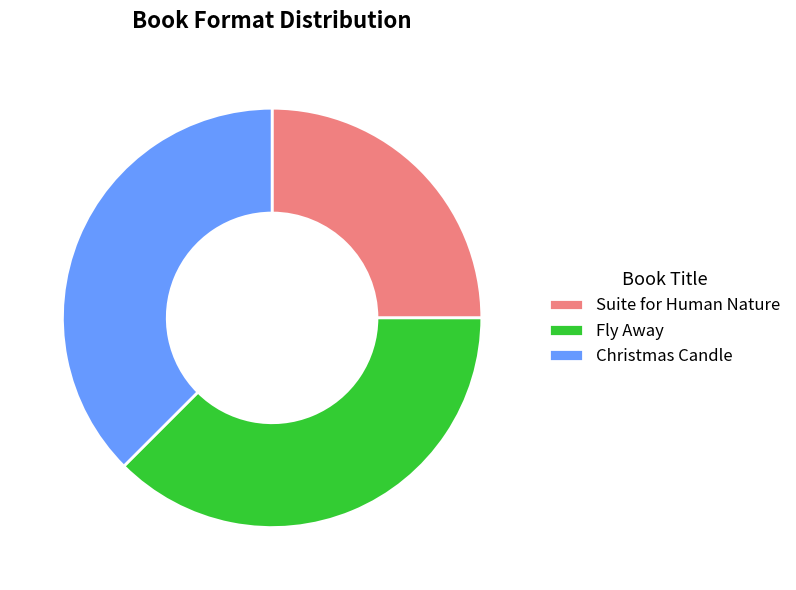

Does any single category account for the majority?

No